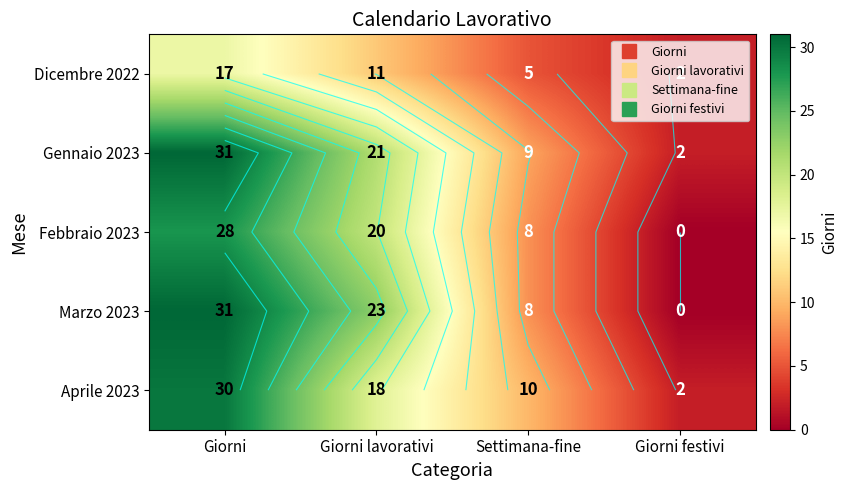

Which series has the widest spread of values?

Marzo 2023